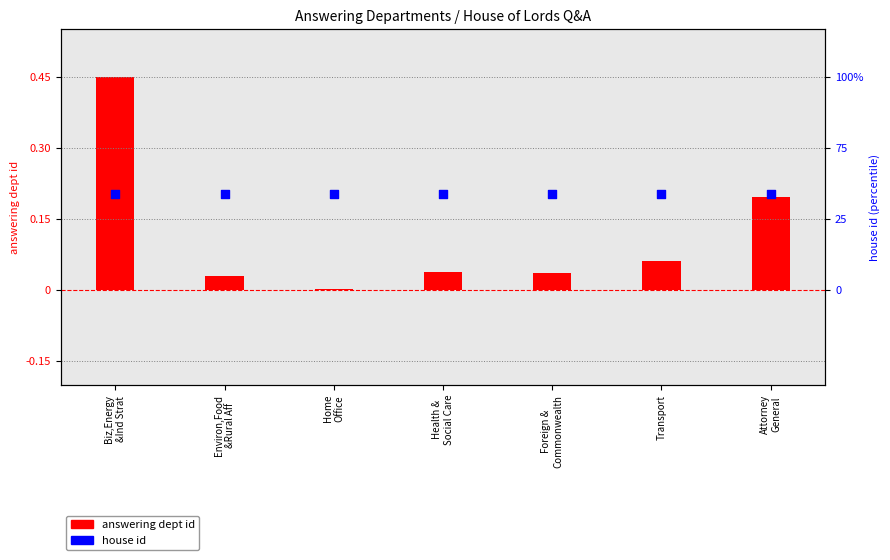

What is the total value across all series at Home
Office?

0.2